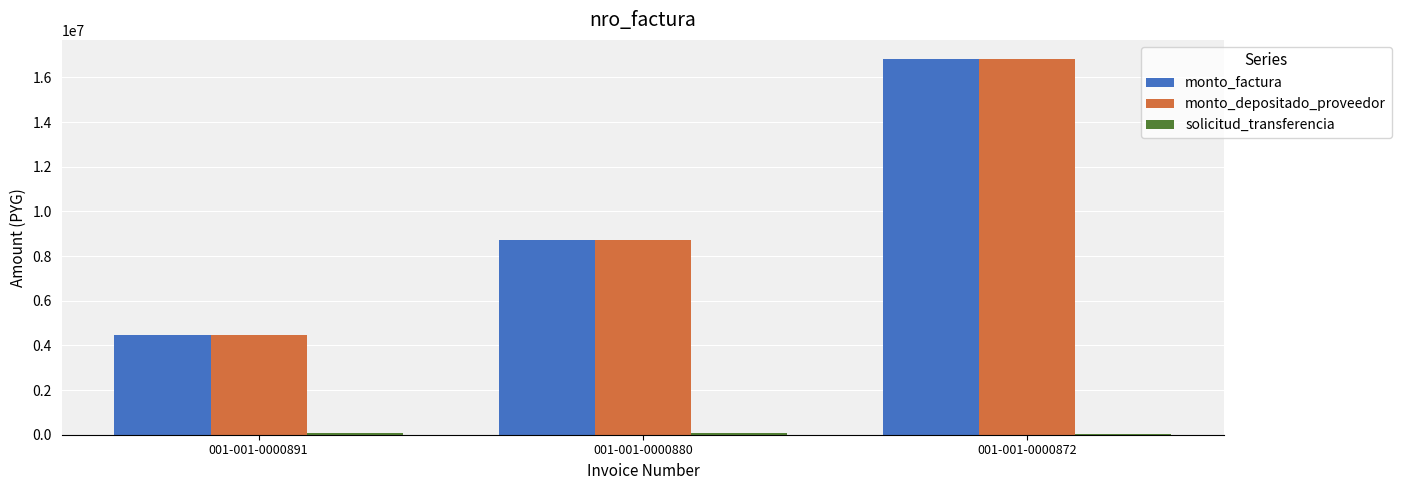

What is the sum of all monto_factura values?

30000000